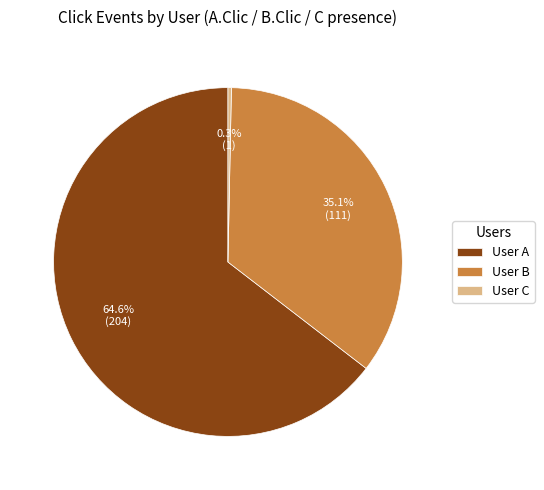

To the nearest percent, what is the combined percentage of User B and User A?

100%